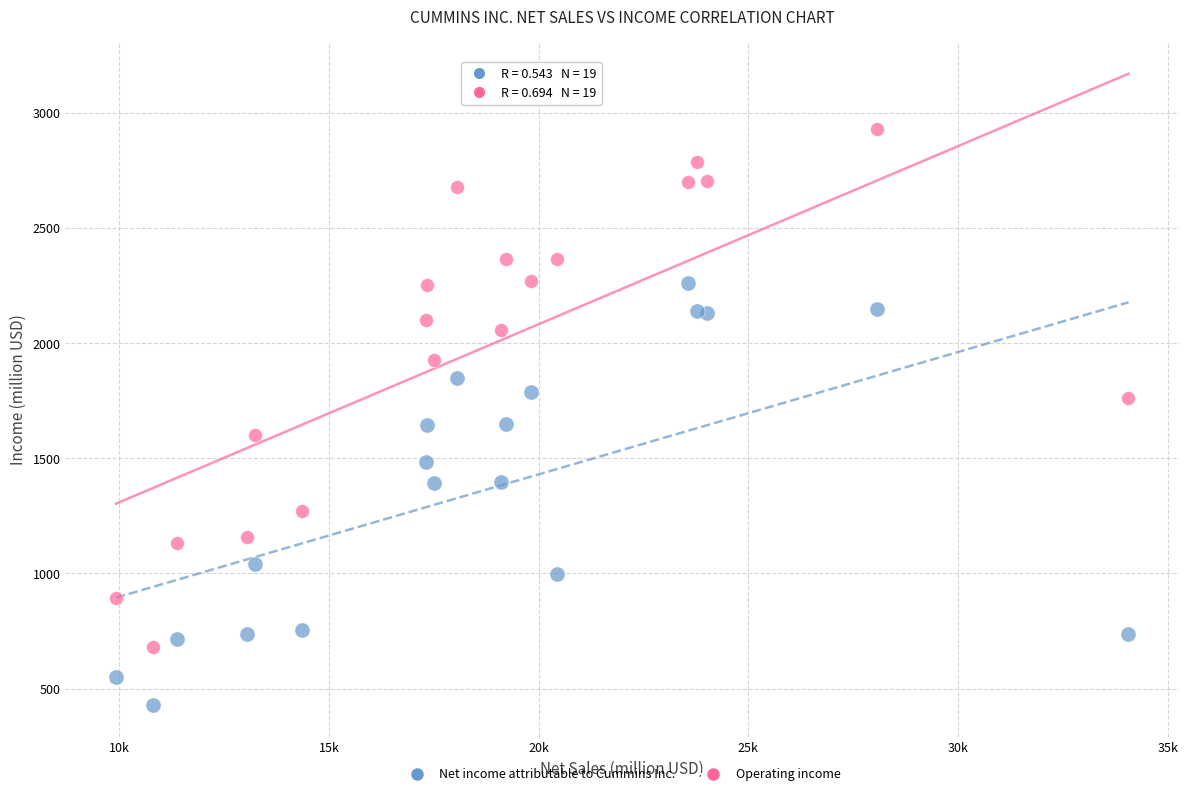

Which series contains the highest Y value?

Operating income